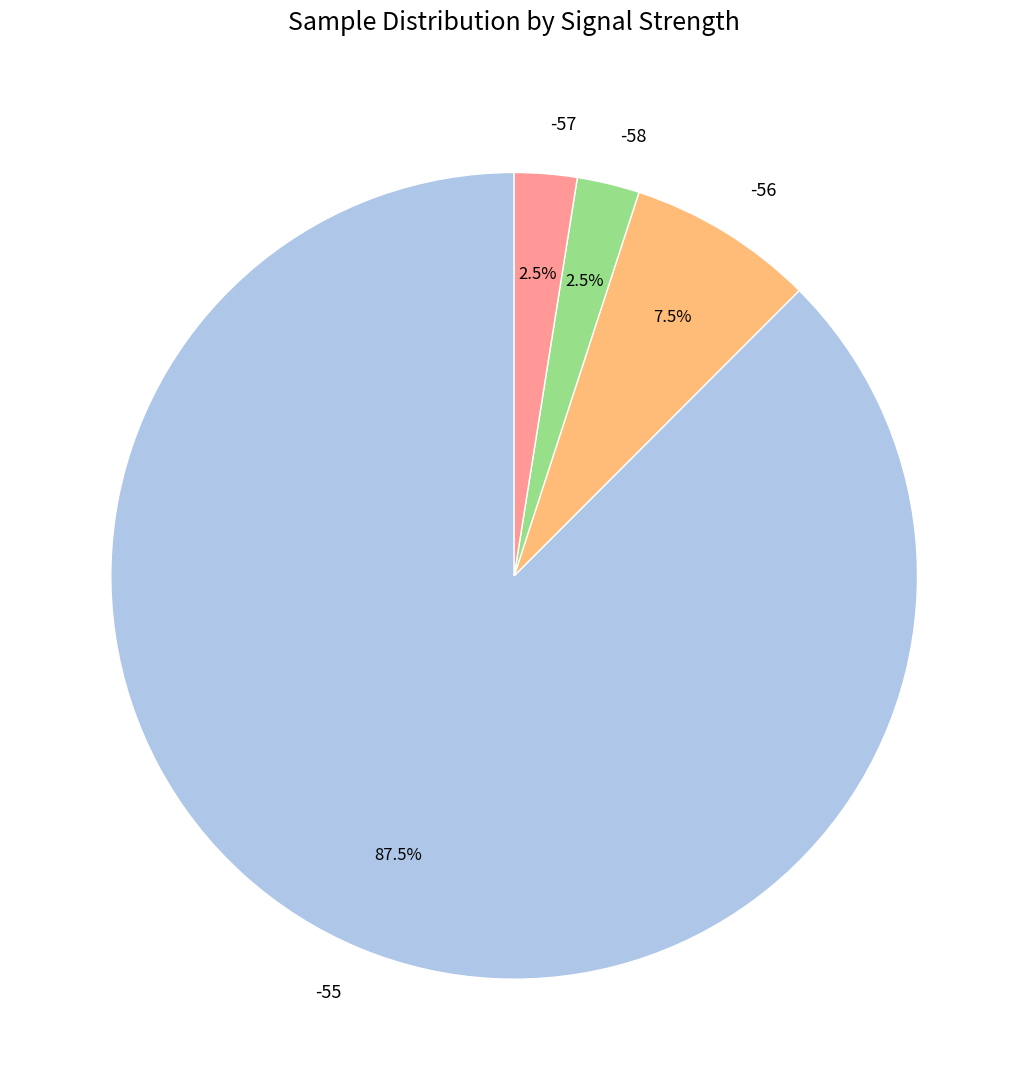

How many slices are in this pie chart?

4